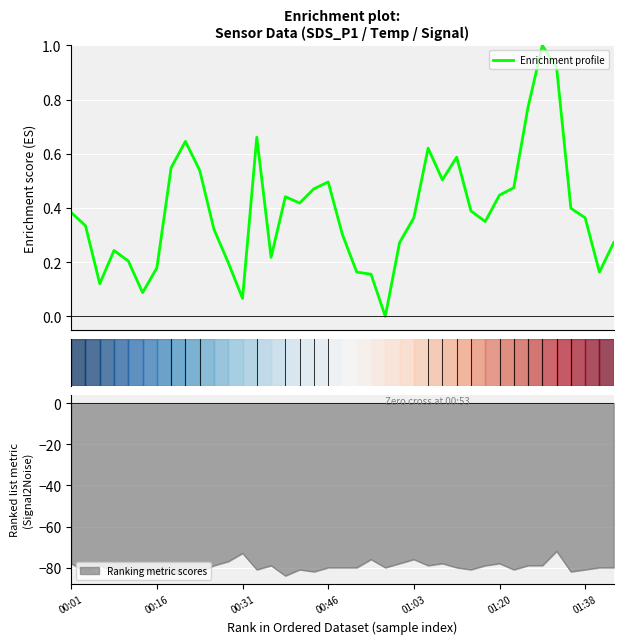

What is the sum of all values?

15.1